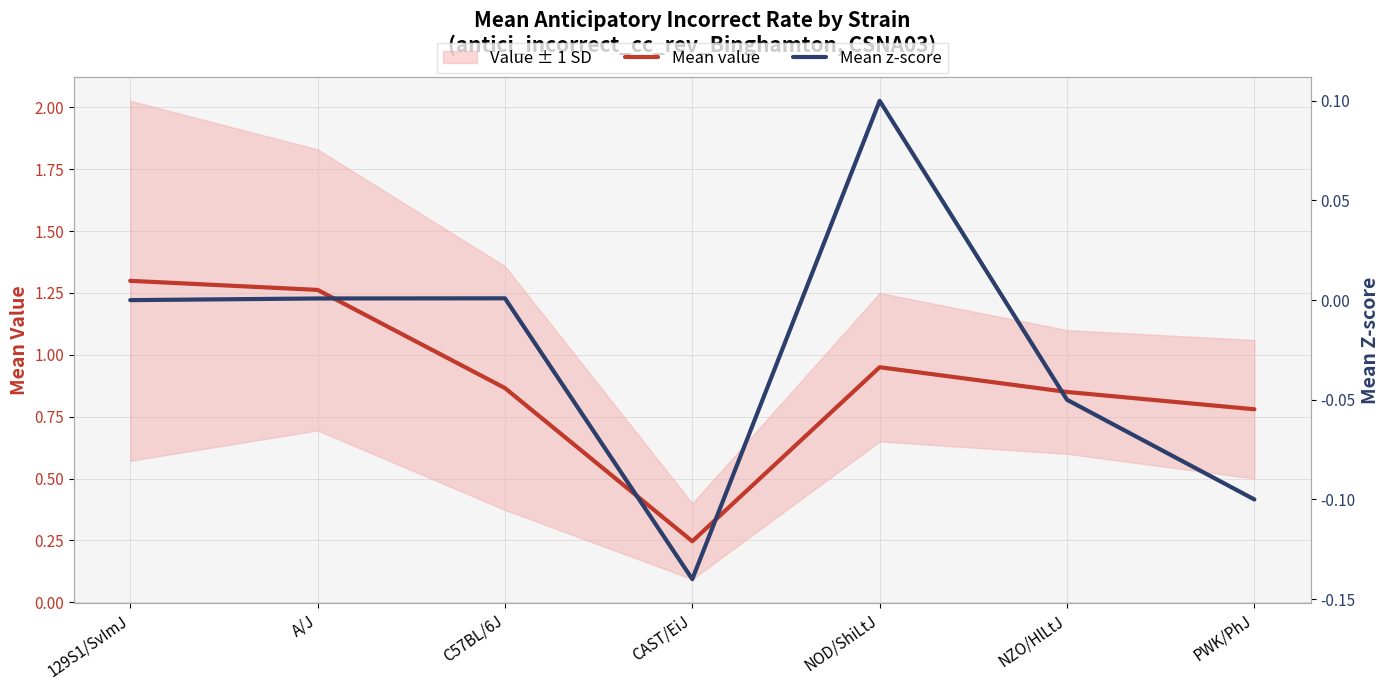

At how many categories does at least one series exceed 0?

7